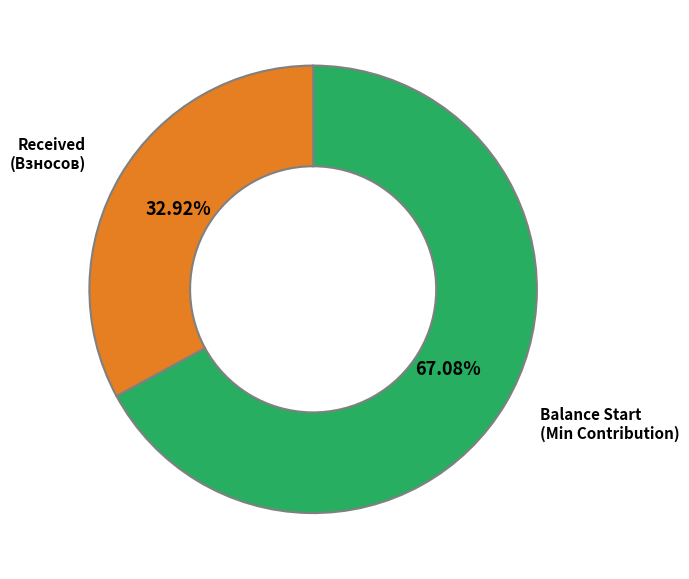

How many segments does this pie chart have?

2